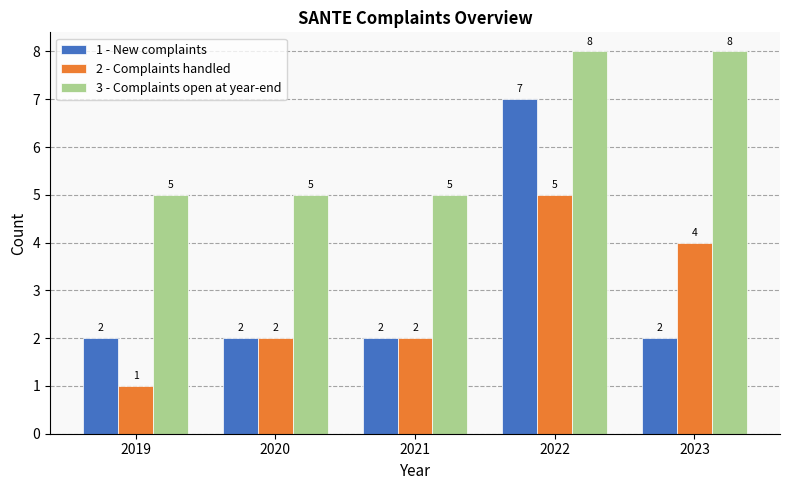

At which category is the sum across all series the highest?

2022